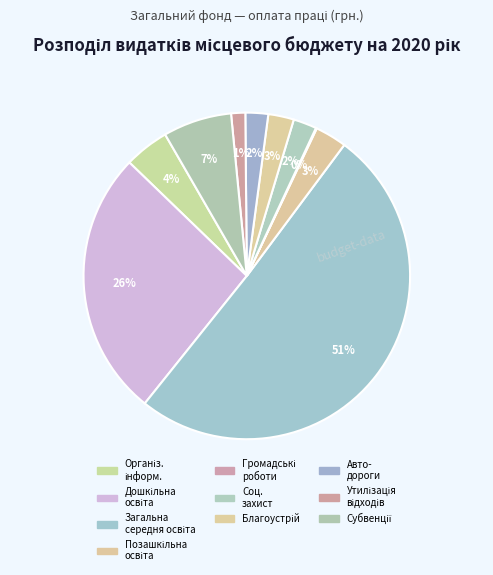

What is the majority slice?

Надання загальної середньої освіти